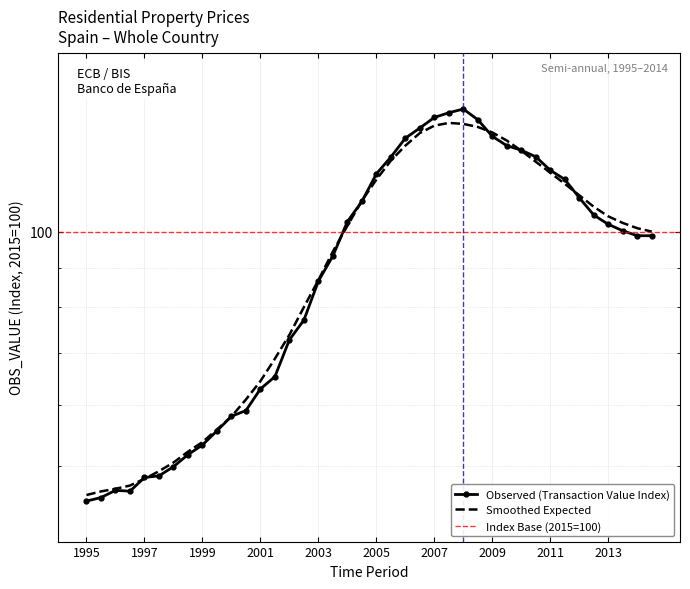

What is the ratio of the value at 2002-S2 to the value at 2008-S1?

0.5